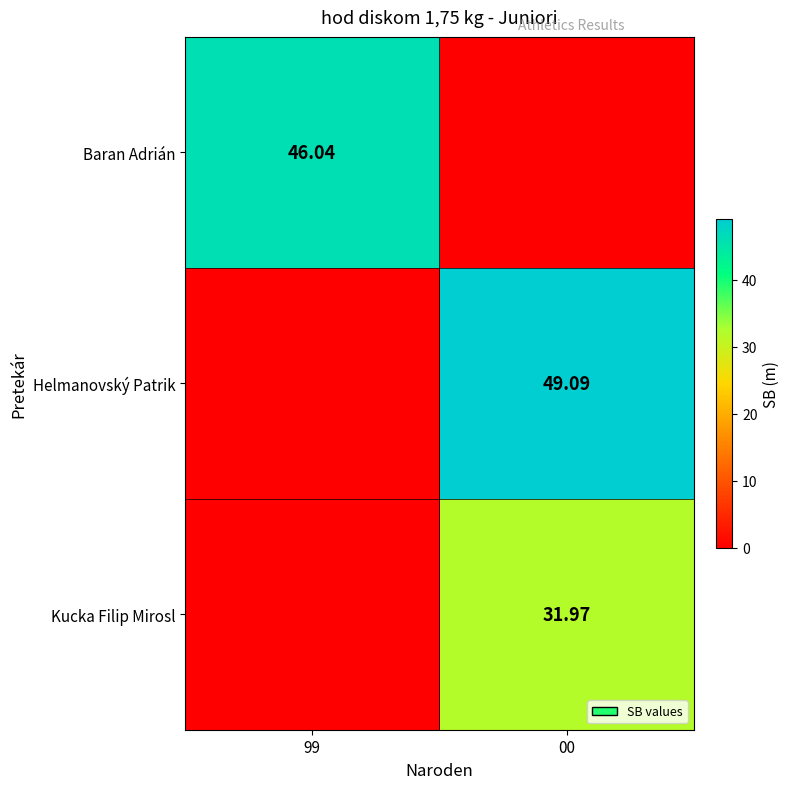

How many values in Baran Adrián are above zero?

1